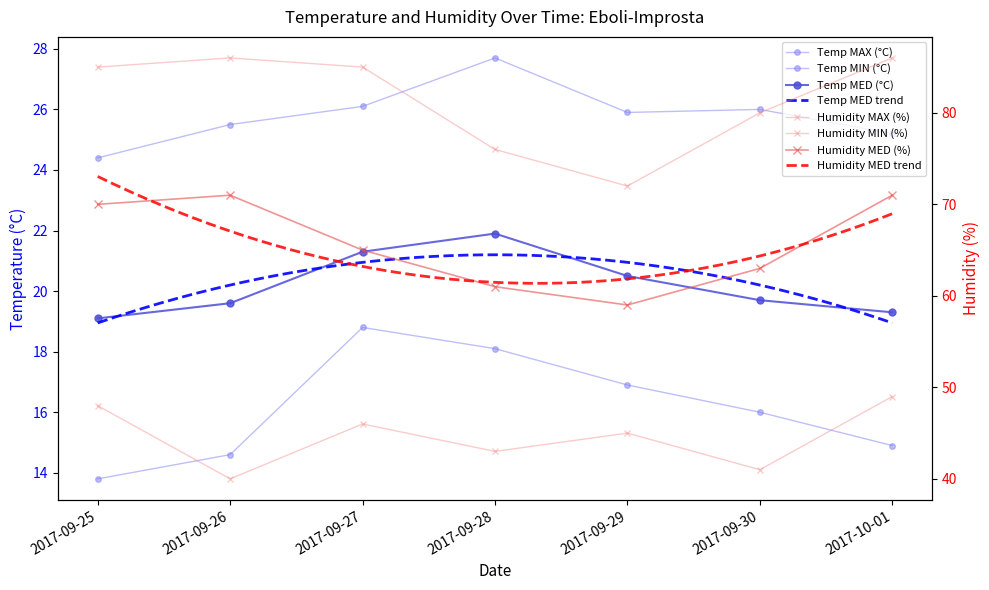

What is the difference between the Temp MED (°C) values at 2017-09-28 and 2017-09-29?

1.4